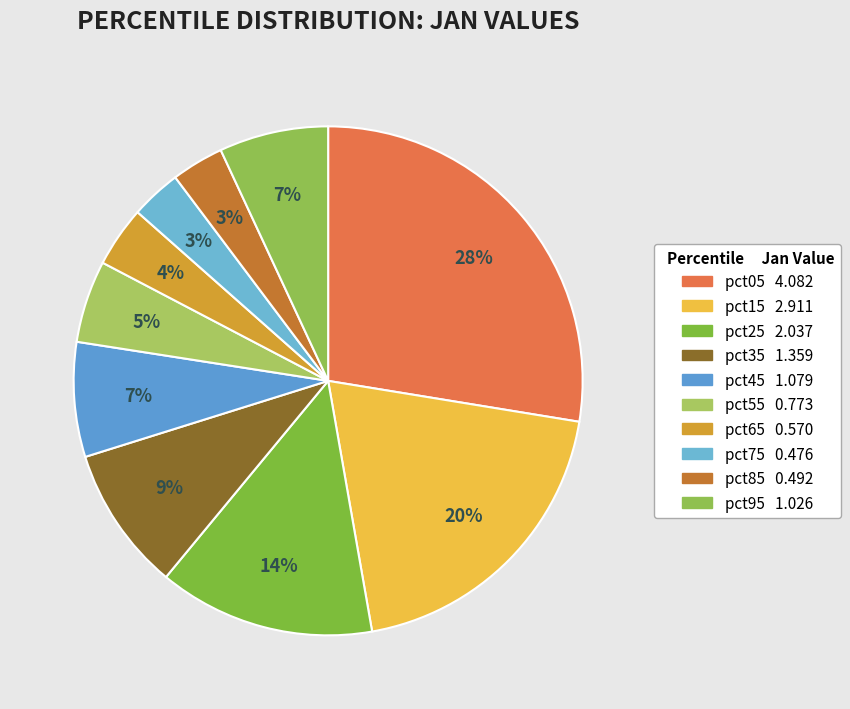

How many segments does this pie chart have?

10